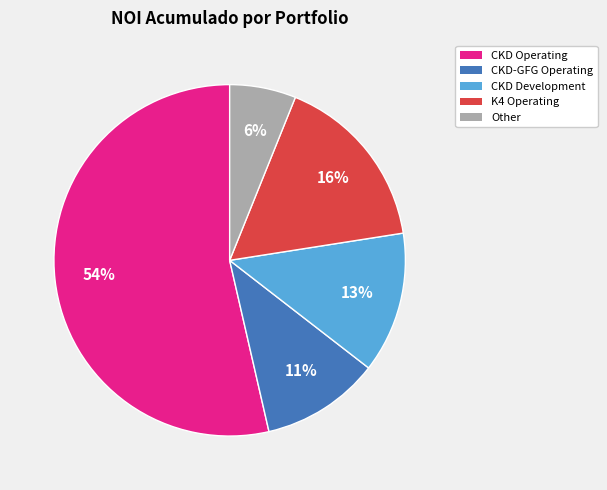

Does any single category account for the majority?

Yes